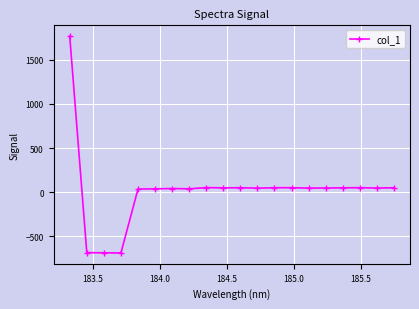

What is the sum of all values?

435.9